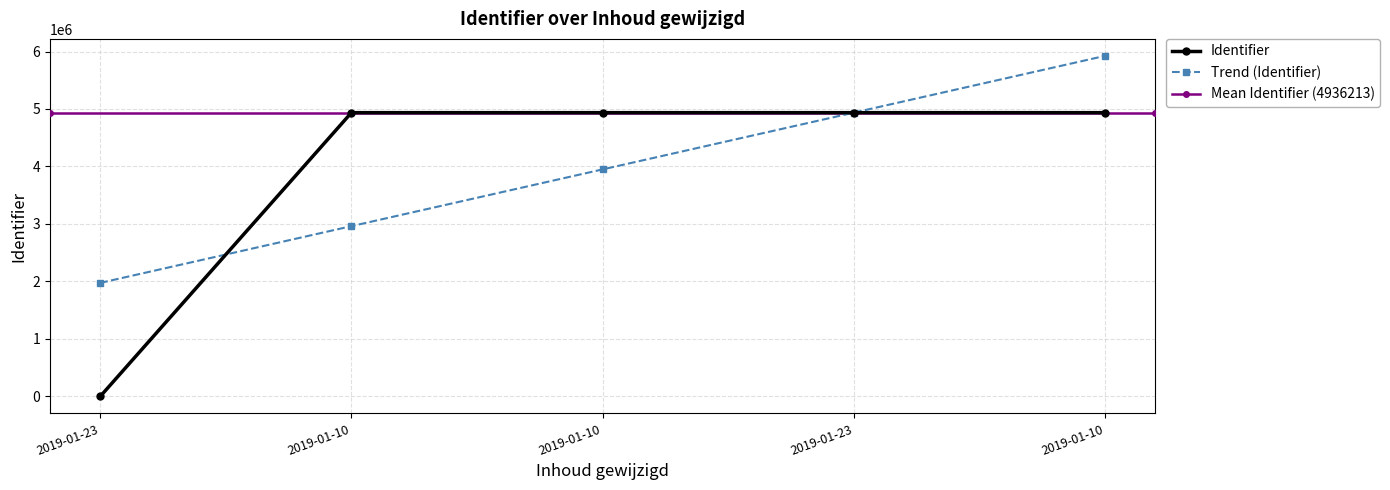

How many data points in Trend (Identifier) are above 3948970?

3